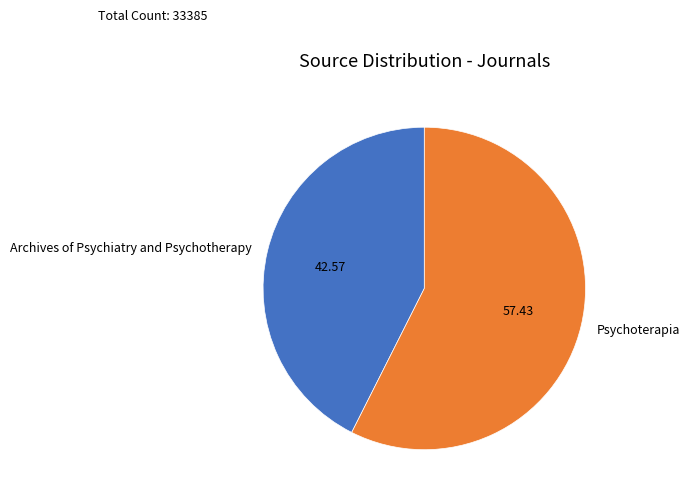

Is the sum of Psychoterapia and Archives of Psychiatry and Psychotherapy greater than half?

Yes